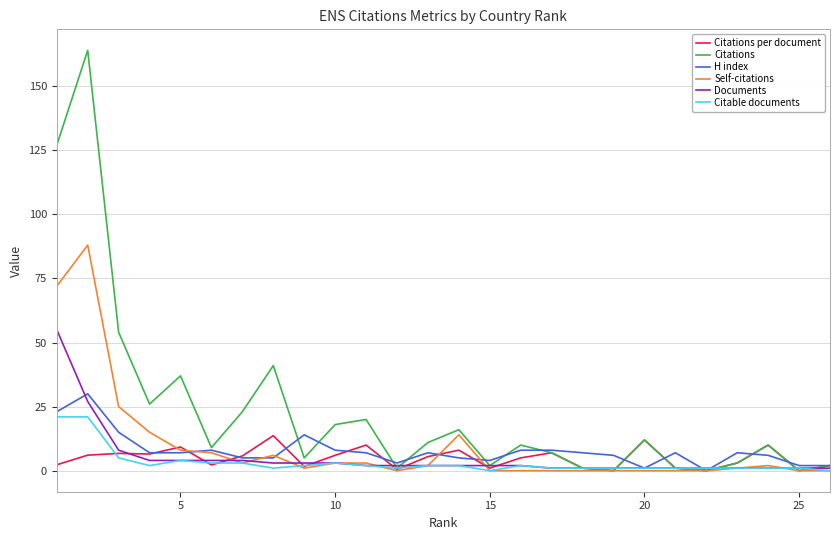

Is it true that Documents equals 1.0 at 25?

True